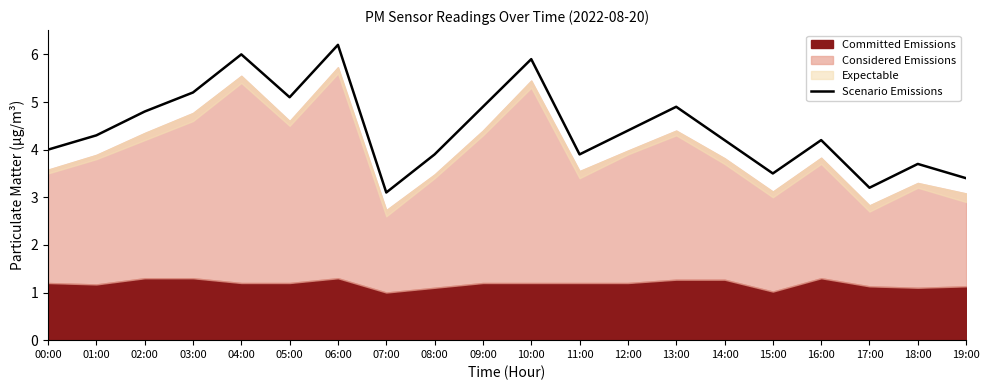

What is the approximate value at 06:00?

6.2